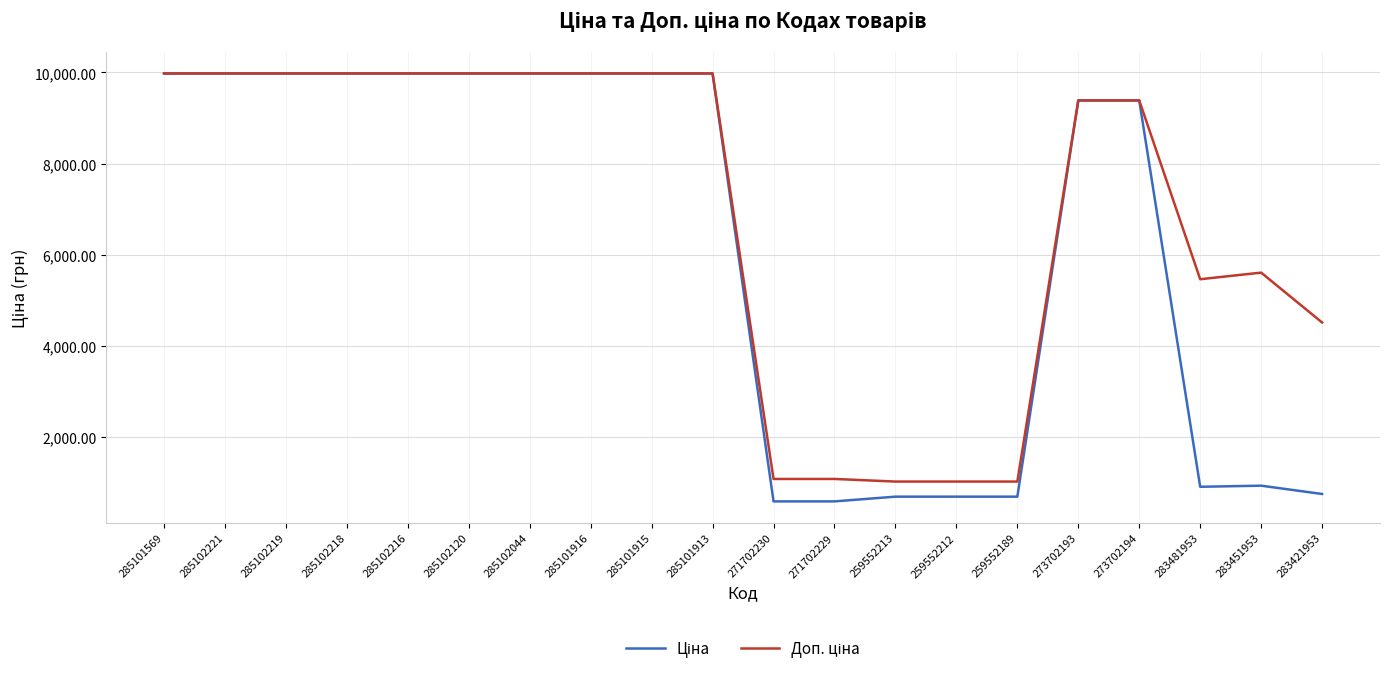

What is the total value across all series at 285101916?

19950.0